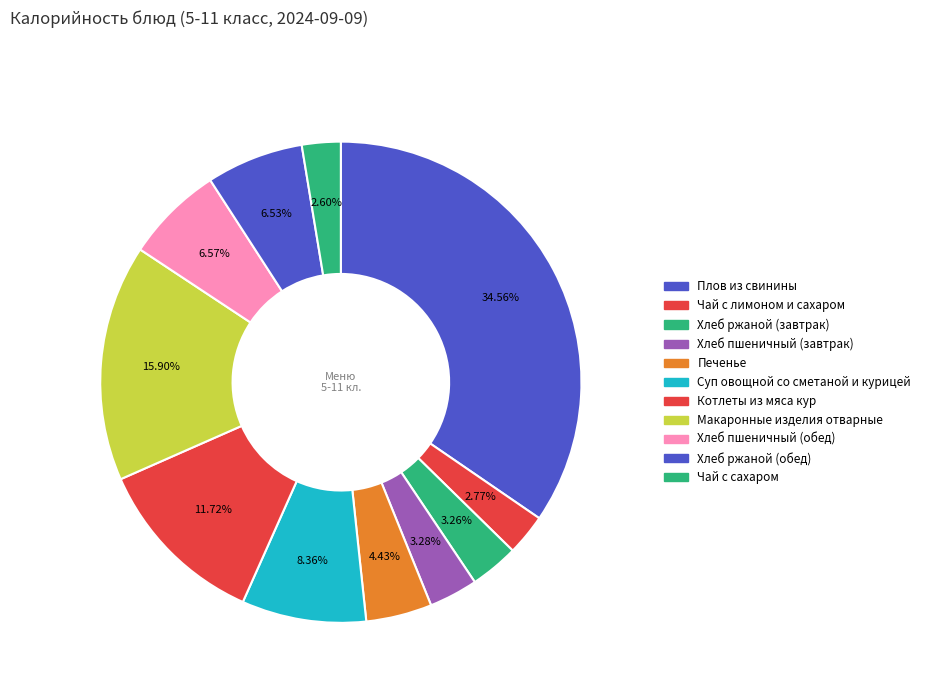

What percentage is the Хлеб пшеничный (обед) slice, to the nearest percent?

7%